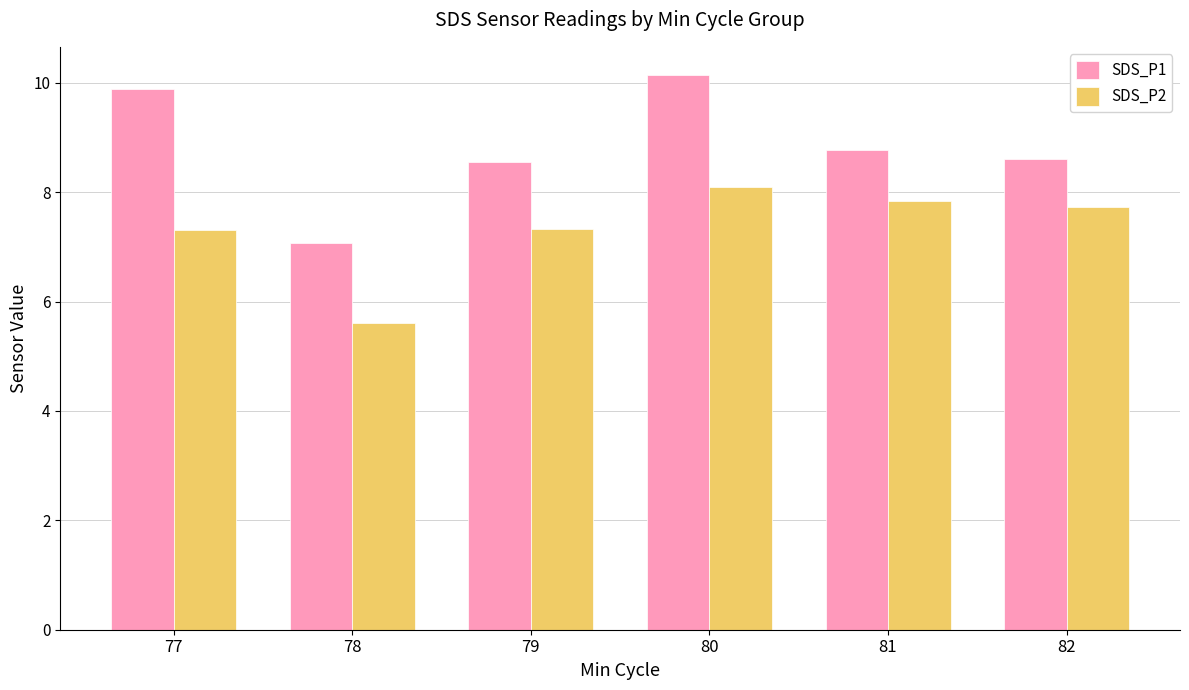

How many bars are there in total?

12